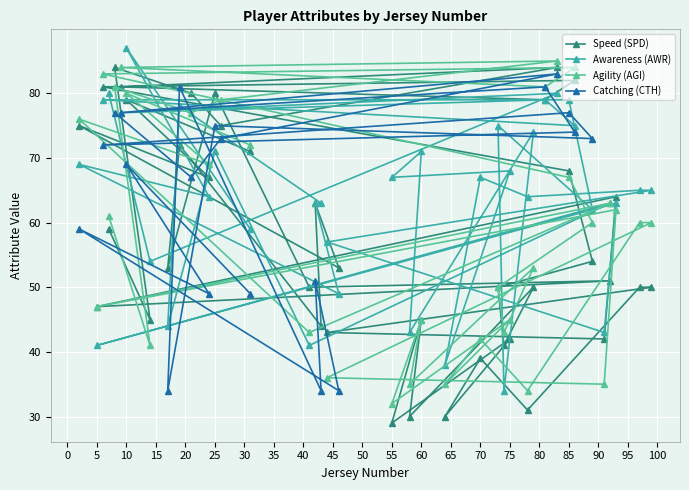

List the labels in order of Speed (SPD) value, smallest first.

55, 58, 64, 78, 70, 74, 75, 91, 44, 43, 14, 60, 5, 73, 79, 97, 99, 41, 92, 17, 46, 89, 7, 42, 93, 24, 85, 31, 19, 26, 2, 81, 10, 21, 25, 9, 6, 86, 8, 83